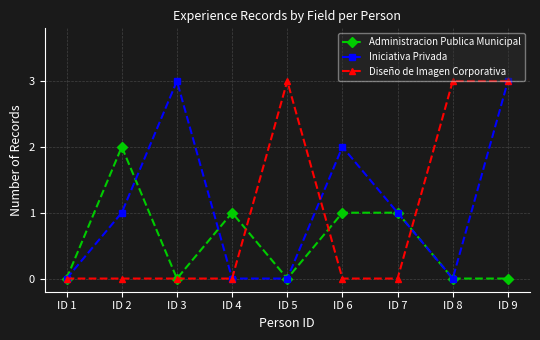

Which series ends up on top after the final intersection of Diseño de Imagen Corporativa and Administracion Publica Municipal?

Diseño de Imagen Corporativa